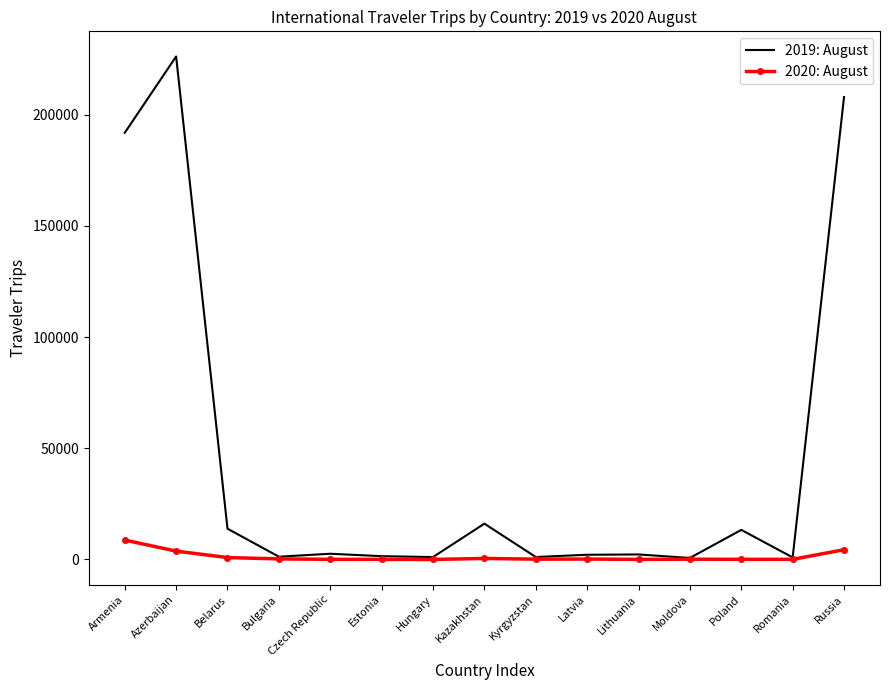

Count the number of categories in the chart.

15